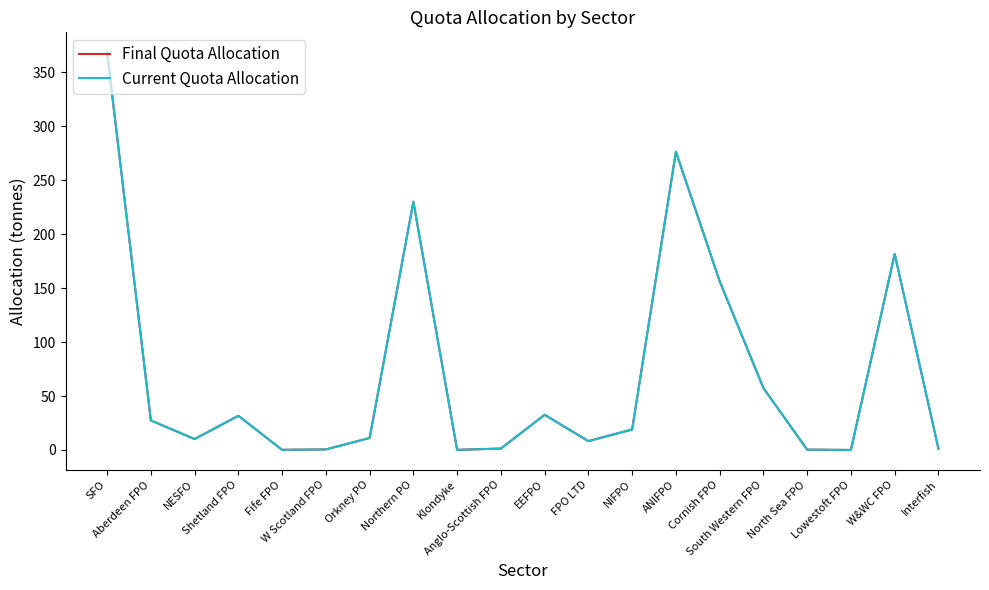

Reading right to left, what are all the values shown in this chart?

Final Quota Allocation: Interfish=1.2	W&WC FPO=181.8	Lowestoft FPO=0.0	North Sea FPO=0.3	South Western FPO=57.4	Cornish FPO=156.5	ANIFPO=276.5	NIFPO=19.0	FPO LTD=8.2	EEFPO=32.6	Anglo-Scottish FPO=1.3	Klondyke=0.1	Northern PO=230.2	Orkney PO=11.1	W Scotland FPO=0.5	Fife FPO=0.1	Shetland FPO=31.7	NESFO=10.1	Aberdeen FPO=27.4	SFO=368.8
Current Quota Allocation: Interfish=1.2	W&WC FPO=181.8	Lowestoft FPO=0.0	North Sea FPO=0.3	South Western FPO=57.4	Cornish FPO=156.5	ANIFPO=276.5	NIFPO=19.0	FPO LTD=8.2	EEFPO=32.6	Anglo-Scottish FPO=1.3	Klondyke=0.1	Northern PO=230.2	Orkney PO=11.1	W Scotland FPO=0.5	Fife FPO=0.1	Shetland FPO=31.7	NESFO=10.1	Aberdeen FPO=27.4	SFO=368.8